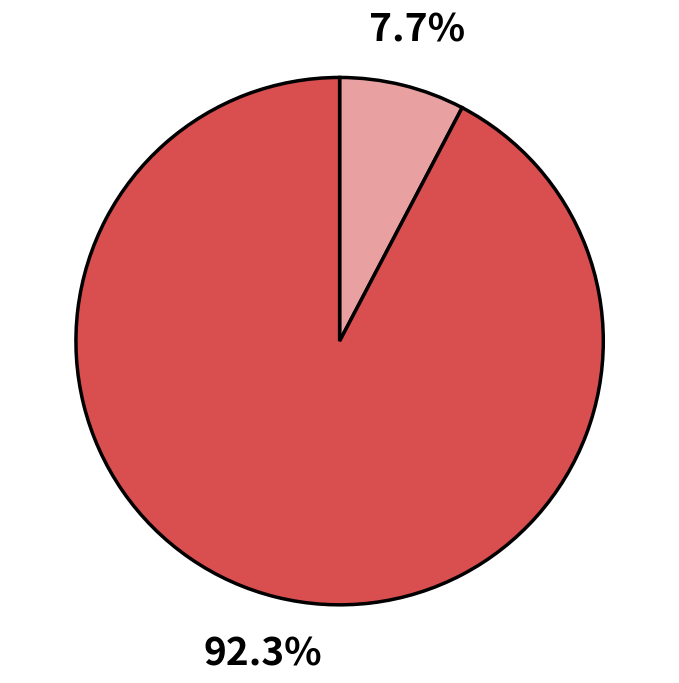

Does any single category account for the majority?

Yes